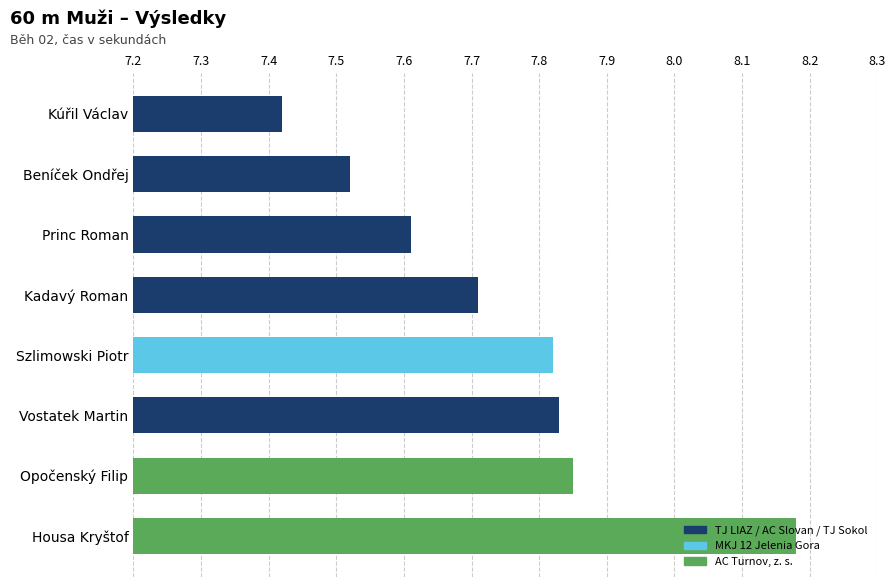

Approximately how many times larger is the value at Beníček Ondřej compared to Kúřil Václav?

1.0